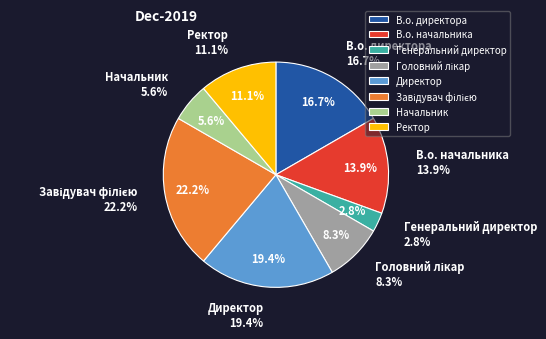

Is it true that Начальник is 16% of the pie?

False